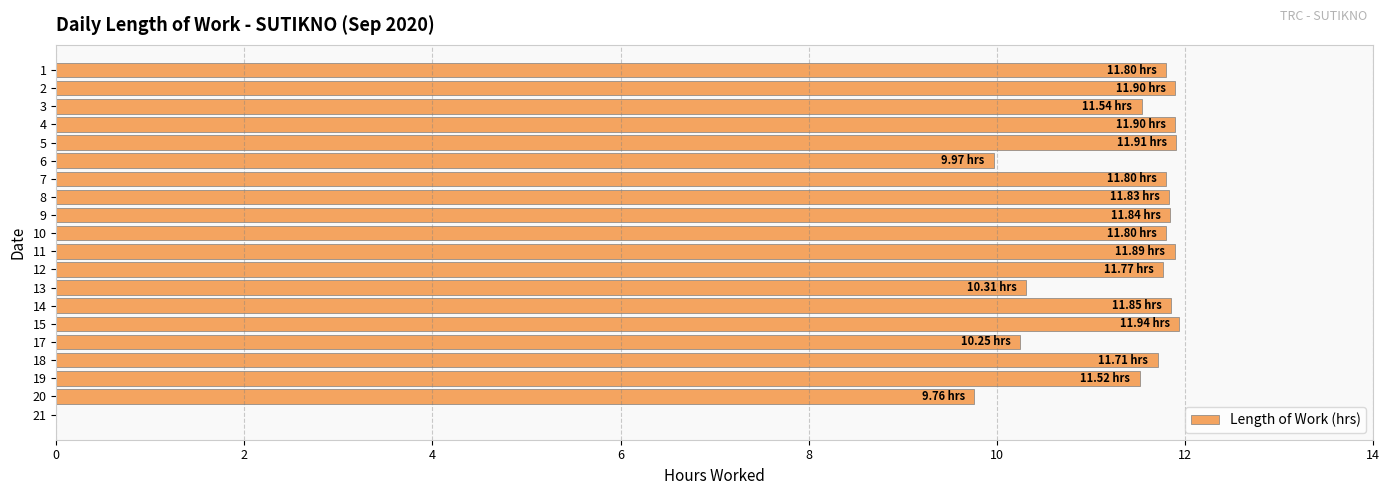

What is the sum of the values at 5 and 9?

23.8